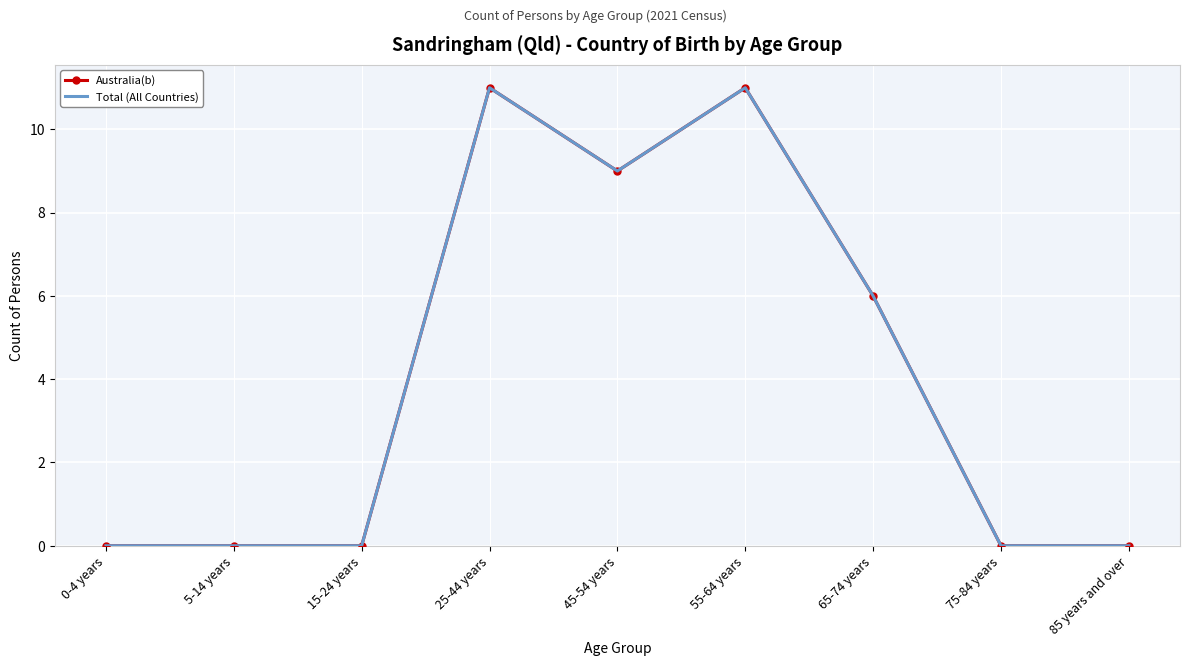

Where is Total (All Countries) nearest to the value 5?

65-74 years